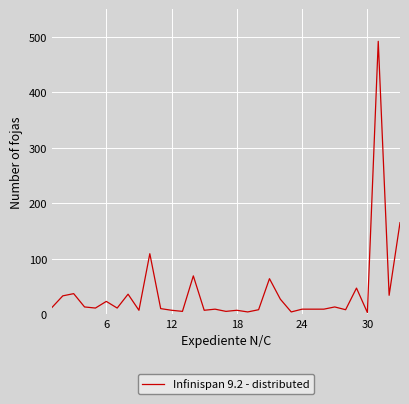

What is the sum of all values?

1307